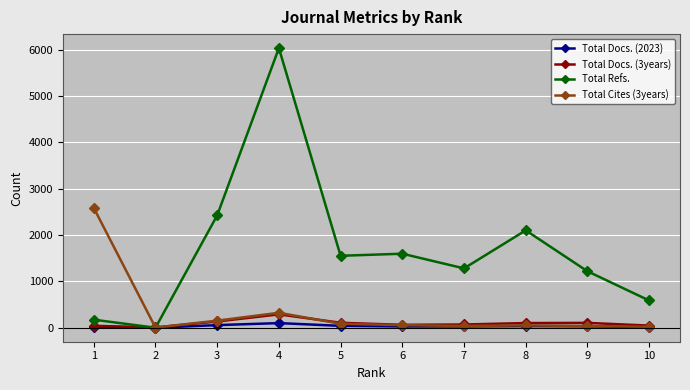

What is the value of the Total Refs. point at the 9th from the left?

1219